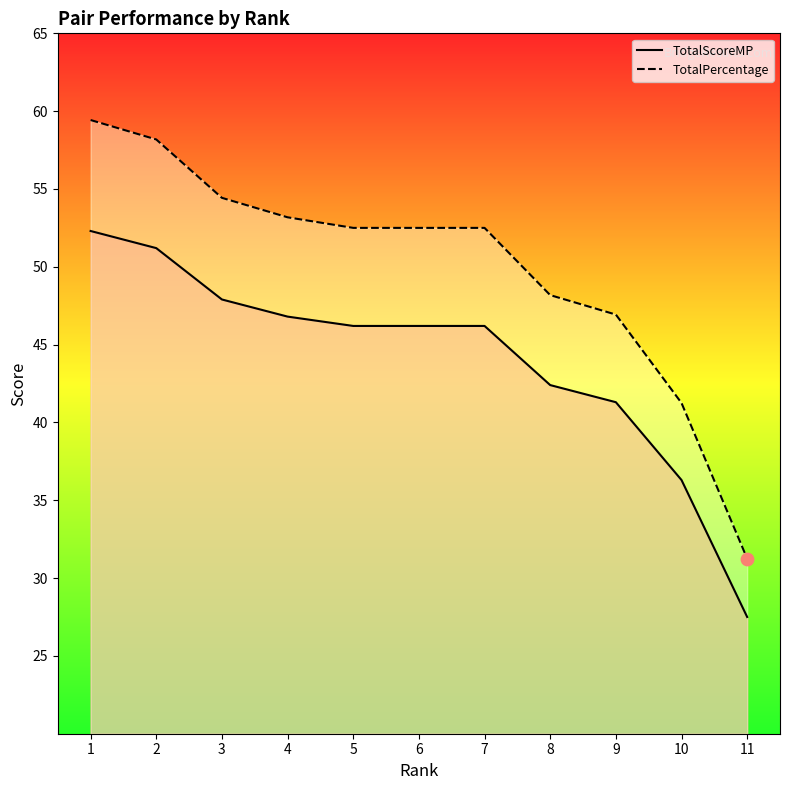

Which series contains the highest Y value?

TotalPercentage